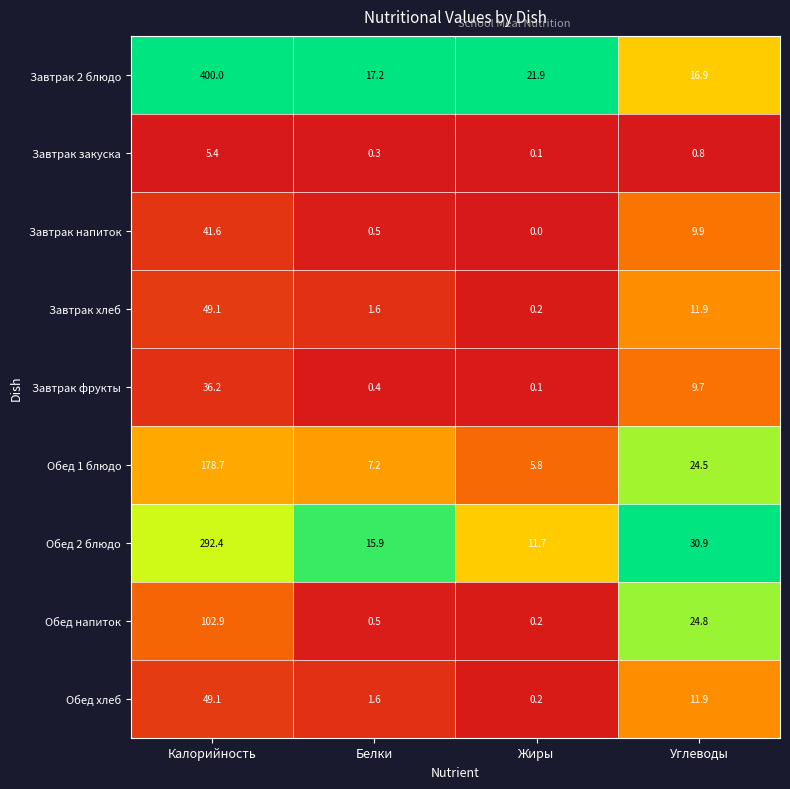

At which category does the chart reach its minimum across all series?

Жиры